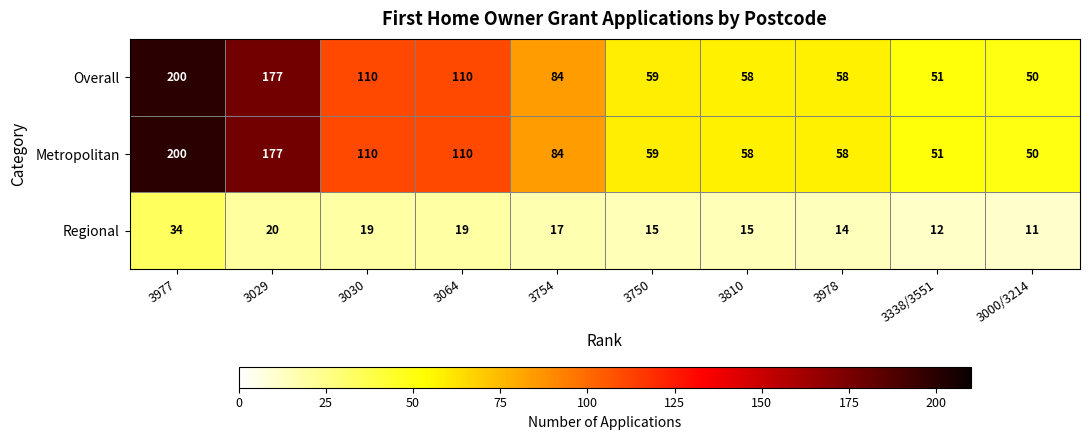

At which label does Metropolitan reach its minimum?

3000/3214